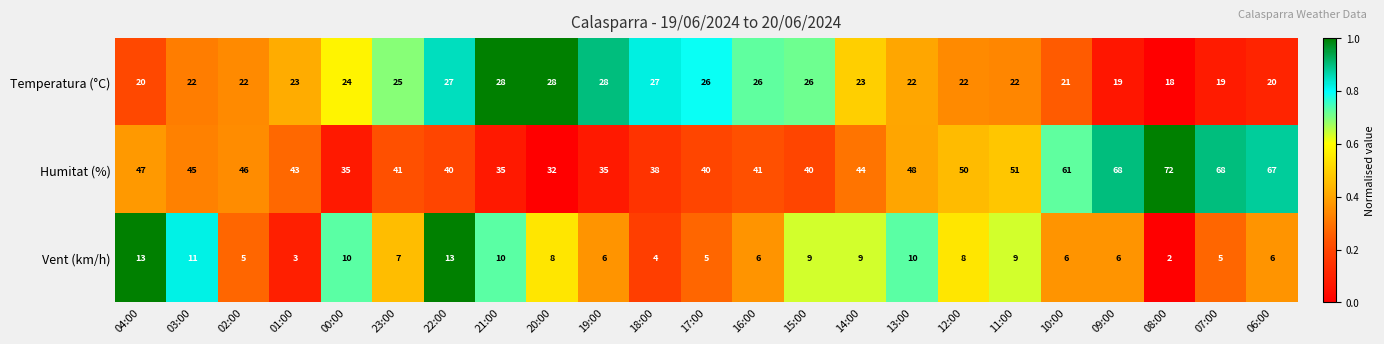

How many data points in Vent (km/h) are less than 7?

11